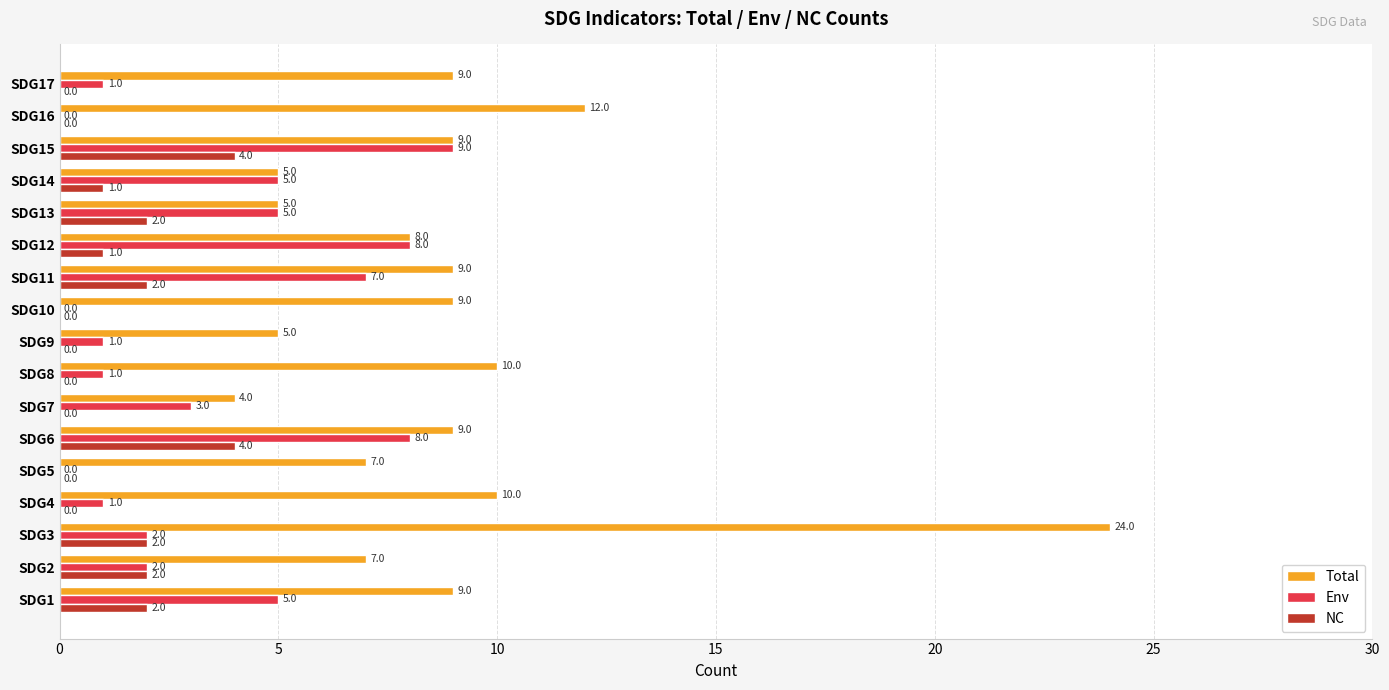

What is the sum of all Total values?

151.0